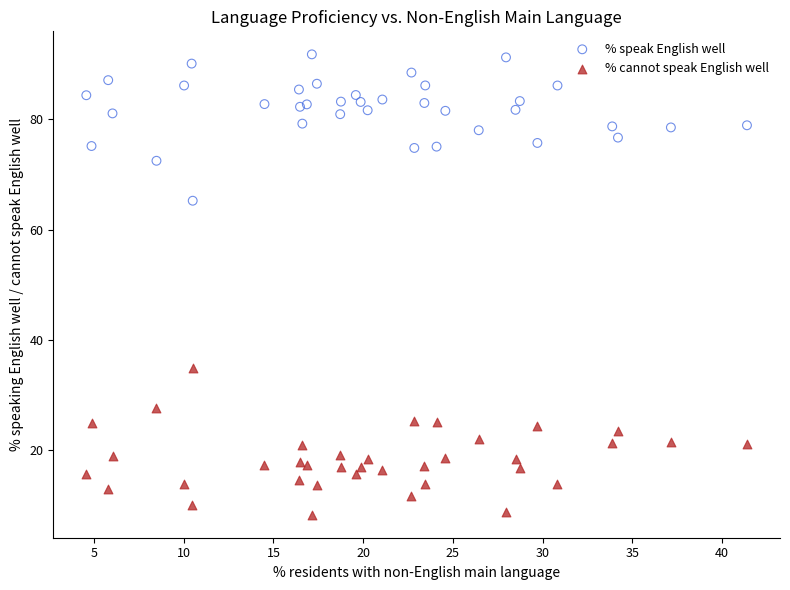

Which series contains the highest Y value?

% speak English well